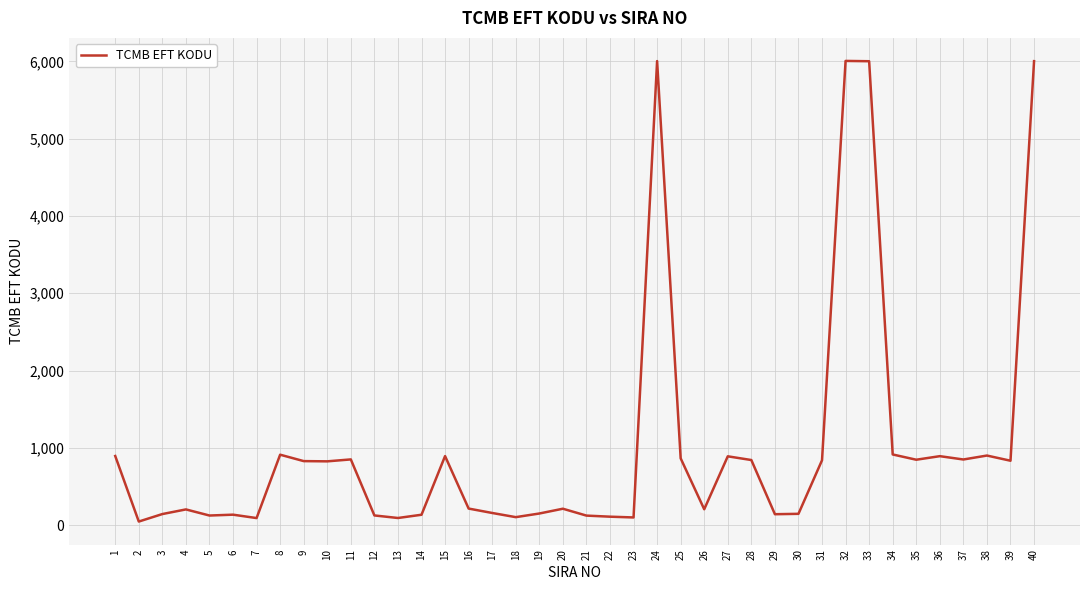

What is the ratio of the value at 39 to the value at 14?

6.2